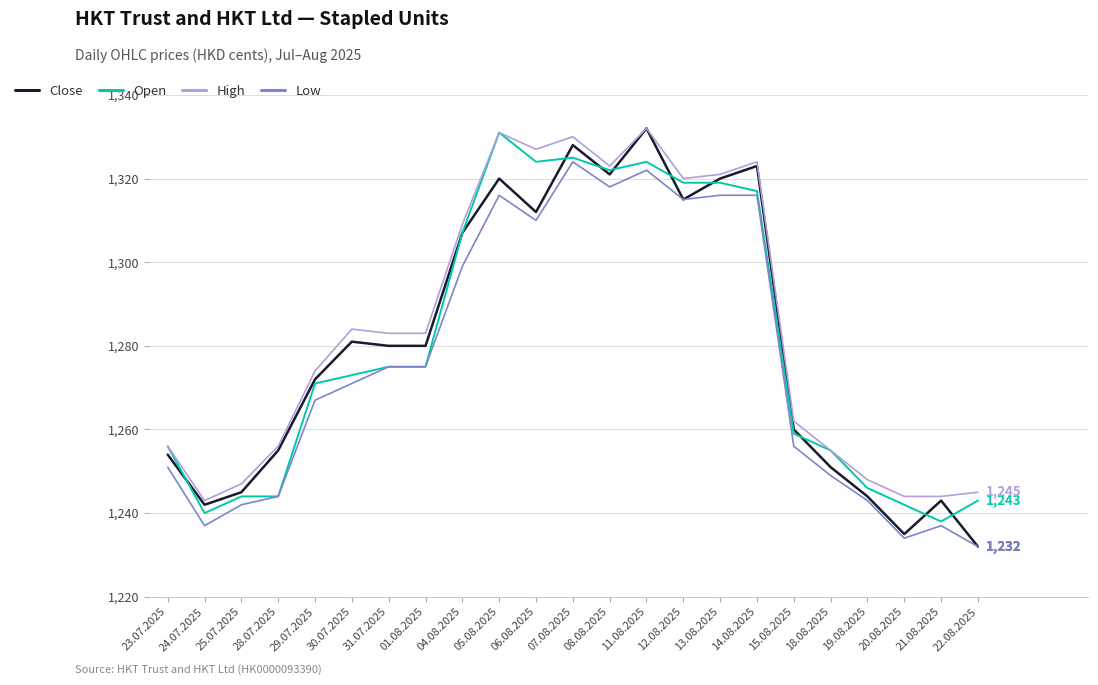

What is the average value of the Low series?

1276